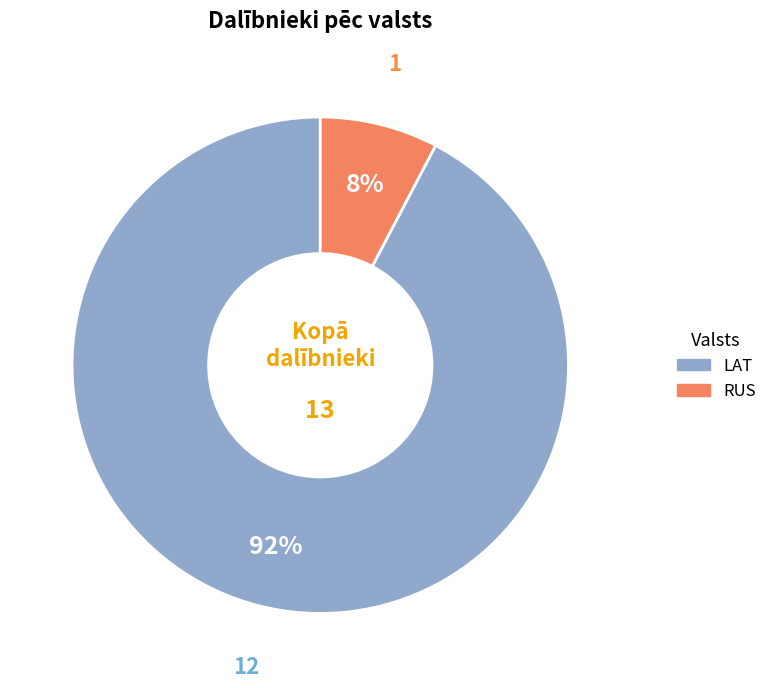

Rank the categories by value from highest to lowest.

LAT, RUS